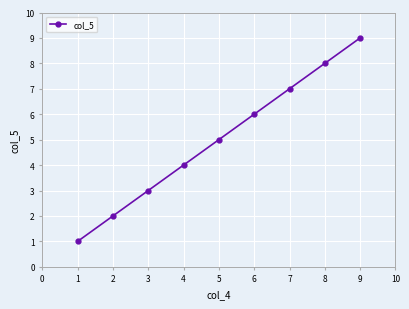

Between 3 and 6, which is larger?

6